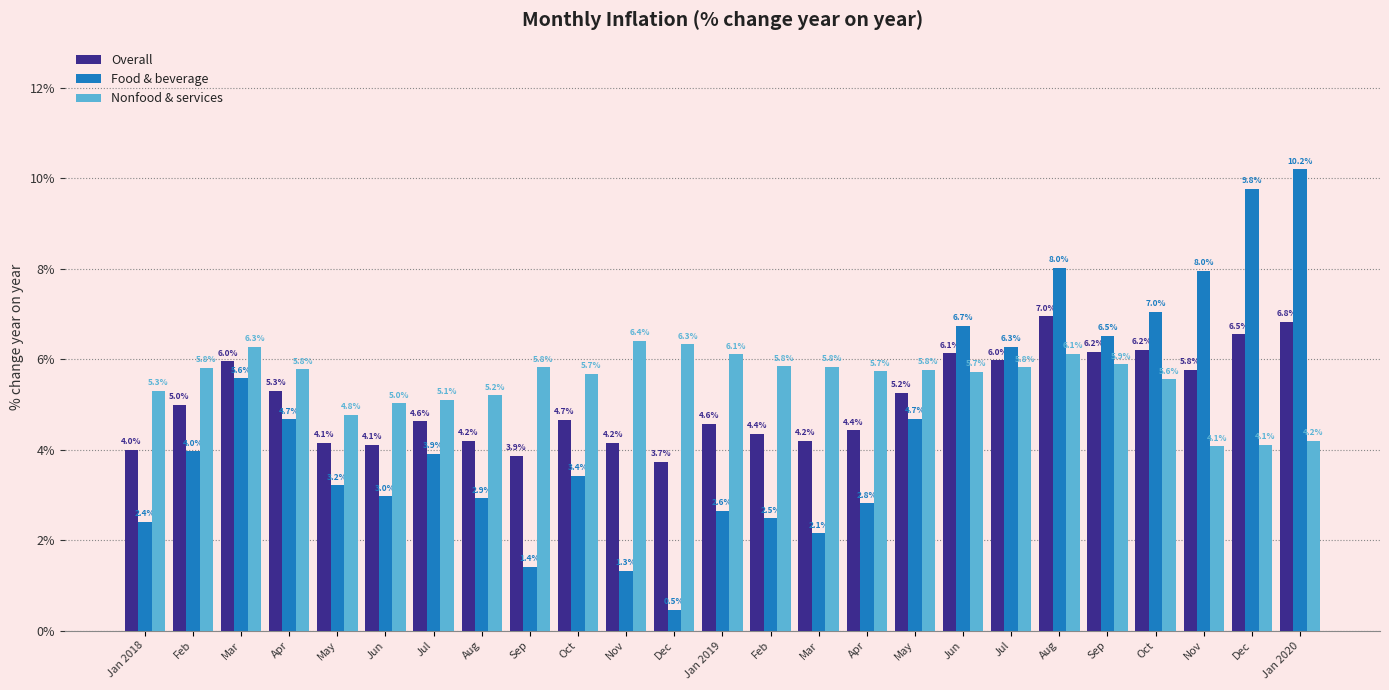

Which series changed the most between Feb and Feb?

Food & beverage